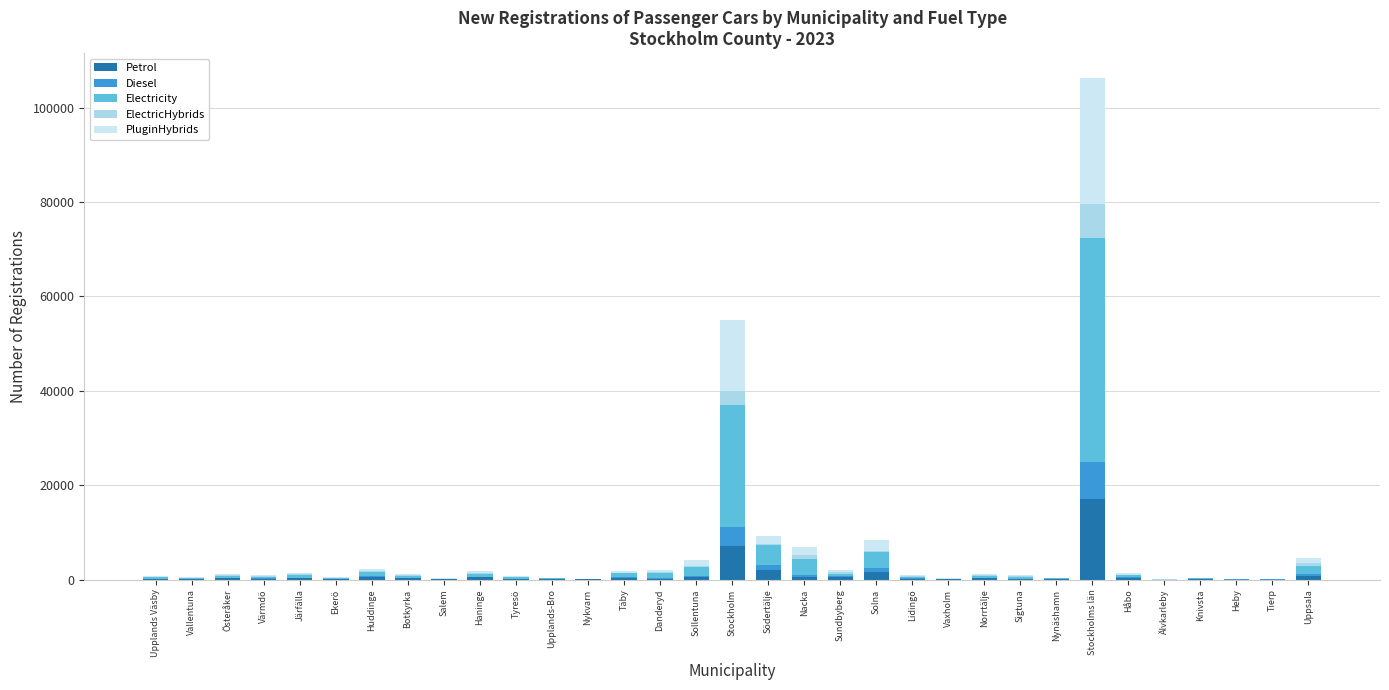

Which category has the highest value in the Petrol series?

Stockholms län